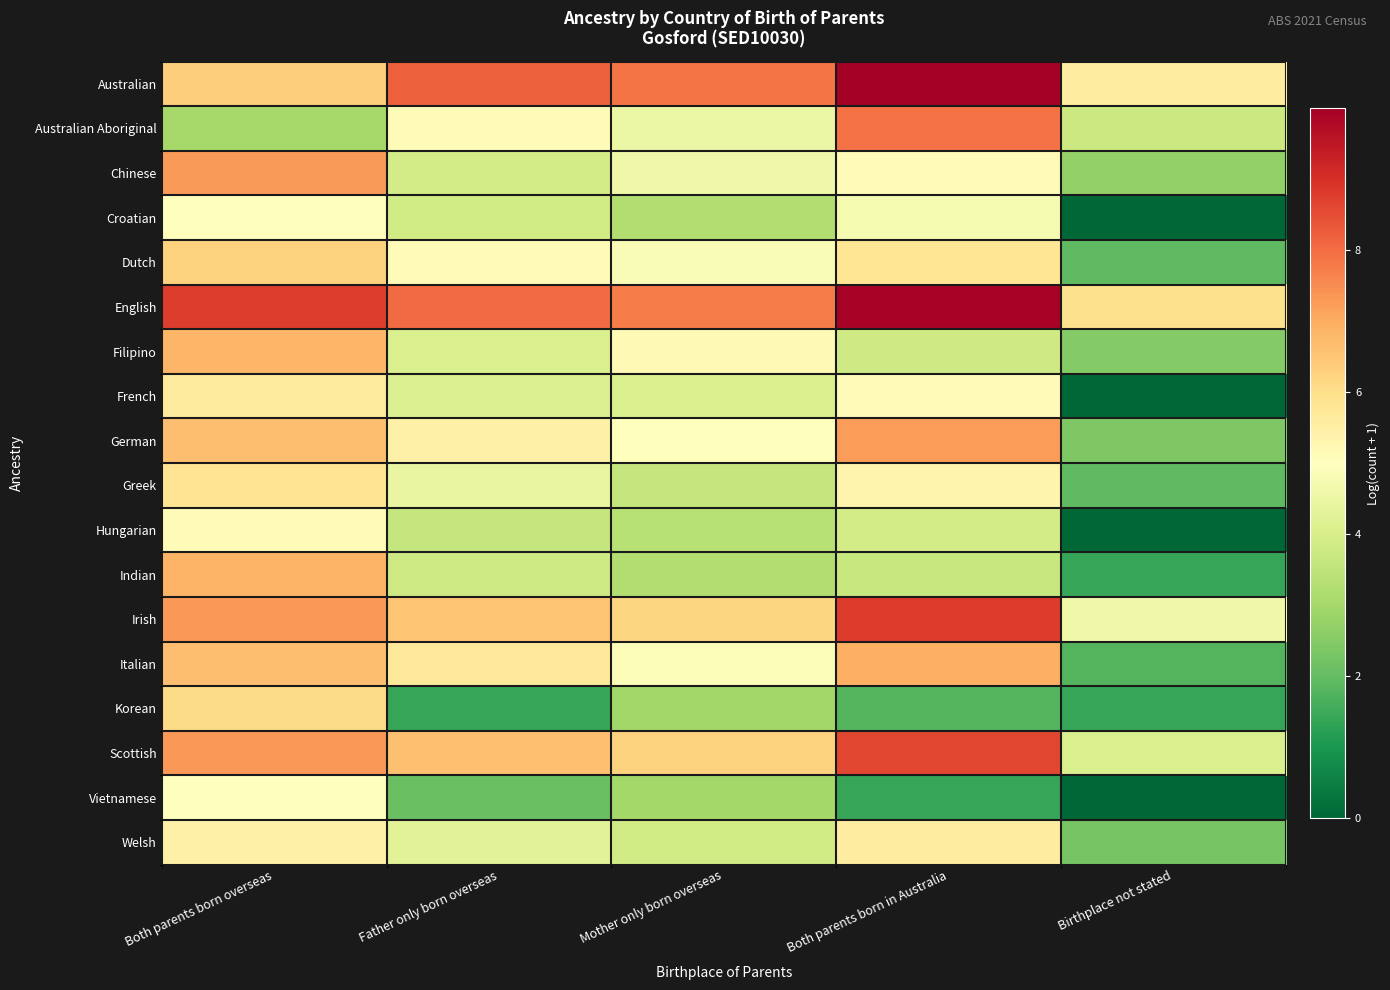

Reading left to right, transcribe all the data shown in this chart.

Australian: Both parents born overseas=6.3	Father only born overseas=8.2	Mother only born overseas=7.9	Both parents born in Australia=10.0	Birthplace not stated=5.6
Australian Aboriginal: Both parents born overseas=3.0	Father only born overseas=5.1	Mother only born overseas=4.5	Both parents born in Australia=7.9	Birthplace not stated=3.7
Chinese: Both parents born overseas=7.3	Father only born overseas=3.9	Mother only born overseas=4.6	Both parents born in Australia=5.1	Birthplace not stated=2.7
Croatian: Both parents born overseas=5.0	Father only born overseas=3.8	Mother only born overseas=3.2	Both parents born in Australia=4.8	Birthplace not stated=0.0
Dutch: Both parents born overseas=6.3	Father only born overseas=5.1	Mother only born overseas=4.8	Both parents born in Australia=5.8	Birthplace not stated=1.9
English: Both parents born overseas=8.8	Father only born overseas=8.0	Mother only born overseas=7.7	Both parents born in Australia=9.9	Birthplace not stated=6.0
Filipino: Both parents born overseas=6.8	Father only born overseas=4.0	Mother only born overseas=5.2	Both parents born in Australia=3.8	Birthplace not stated=2.5
French: Both parents born overseas=5.6	Father only born overseas=4.1	Mother only born overseas=4.0	Both parents born in Australia=5.2	Birthplace not stated=0.0
German: Both parents born overseas=6.7	Father only born overseas=5.4	Mother only born overseas=5.0	Both parents born in Australia=7.2	Birthplace not stated=2.4
Greek: Both parents born overseas=5.8	Father only born overseas=4.4	Mother only born overseas=3.6	Both parents born in Australia=5.3	Birthplace not stated=1.9
Hungarian: Both parents born overseas=5.1	Father only born overseas=3.6	Mother only born overseas=3.3	Both parents born in Australia=3.9	Birthplace not stated=0.0
Indian: Both parents born overseas=6.8	Father only born overseas=3.8	Mother only born overseas=3.2	Both parents born in Australia=3.6	Birthplace not stated=1.4
Irish: Both parents born overseas=7.3	Father only born overseas=6.6	Mother only born overseas=6.2	Both parents born in Australia=8.8	Birthplace not stated=4.6
Italian: Both parents born overseas=6.7	Father only born overseas=5.7	Mother only born overseas=4.9	Both parents born in Australia=6.9	Birthplace not stated=1.8
Korean: Both parents born overseas=6.1	Father only born overseas=1.4	Mother only born overseas=2.9	Both parents born in Australia=1.8	Birthplace not stated=1.4
Scottish: Both parents born overseas=7.3	Father only born overseas=6.6	Mother only born overseas=6.3	Both parents born in Australia=8.6	Birthplace not stated=4.0
Vietnamese: Both parents born overseas=5.0	Father only born overseas=2.1	Mother only born overseas=3.0	Both parents born in Australia=1.4	Birthplace not stated=0.0
Welsh: Both parents born overseas=5.4	Father only born overseas=4.2	Mother only born overseas=3.9	Both parents born in Australia=5.5	Birthplace not stated=2.3